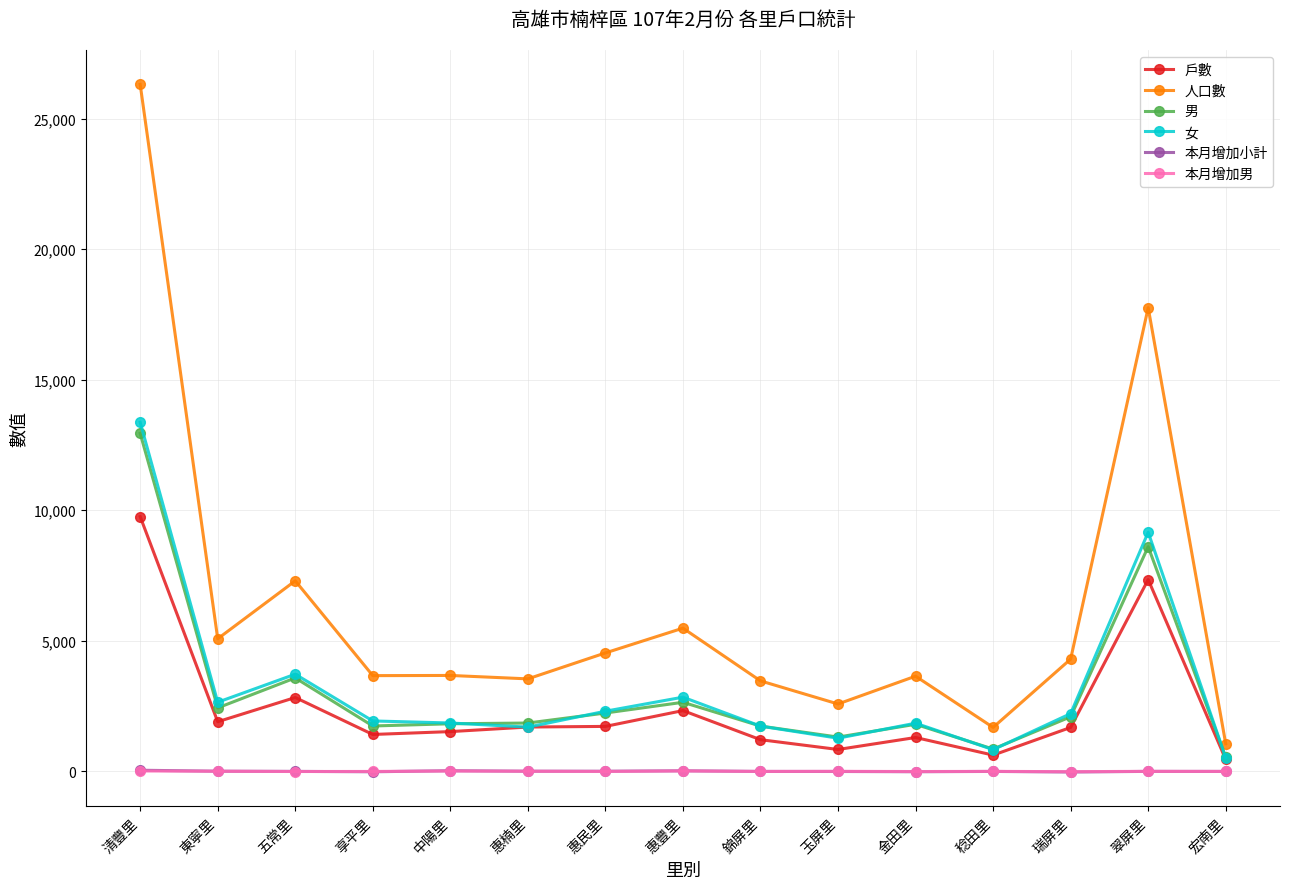

True or false: 人口數 and 本月增加男 intersect in this chart.

False